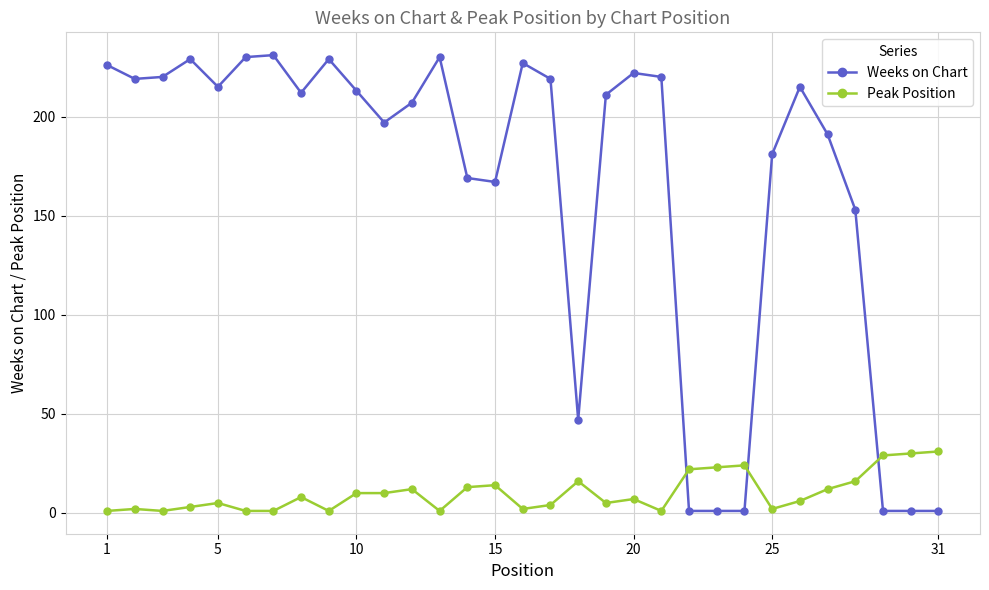

What is the maximum value for Weeks on Chart?

231